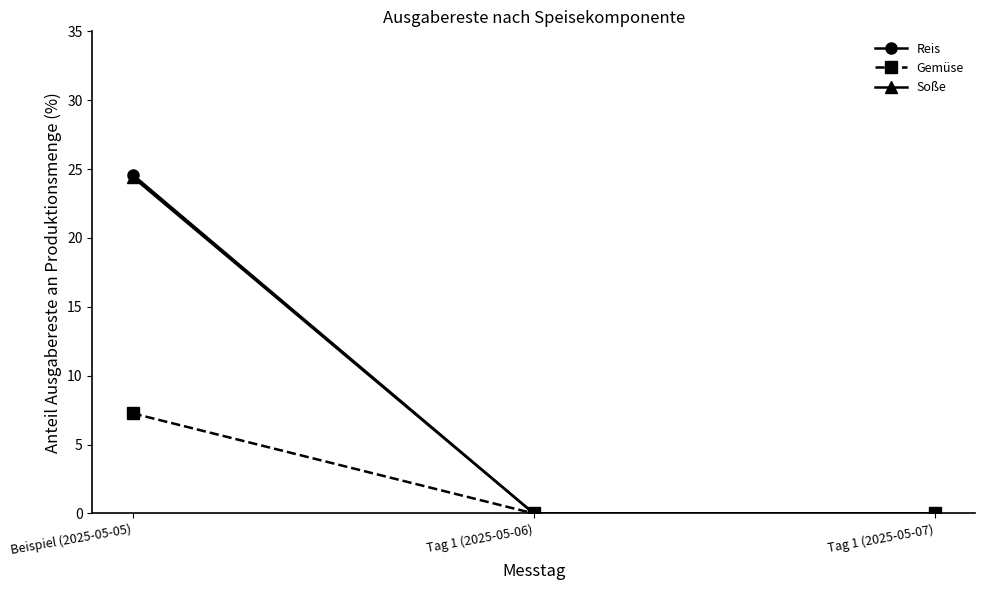

Which series has the largest range (max minus min)?

Reis